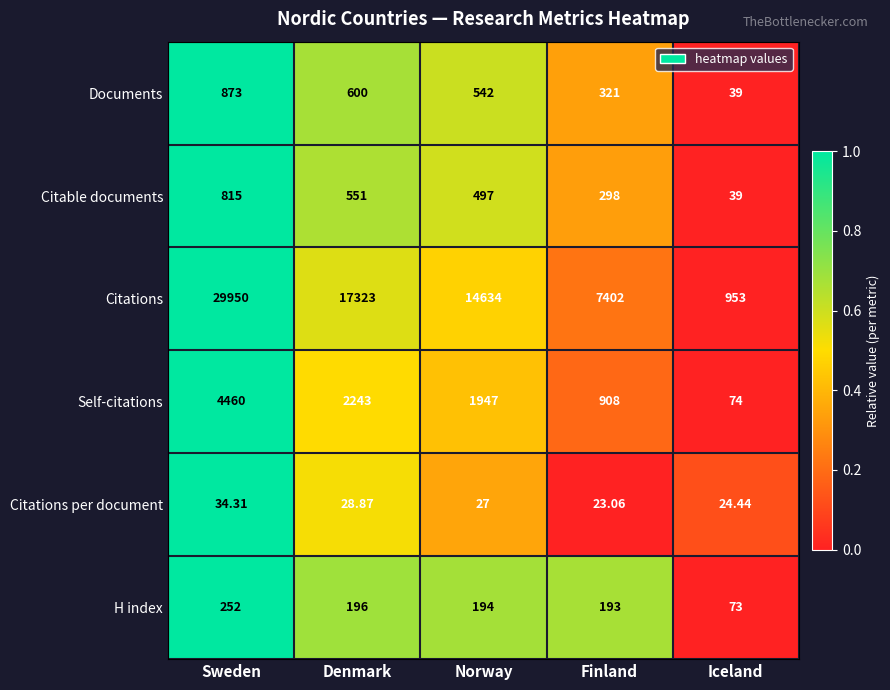

Between Sweden and Iceland, which series saw the biggest shift?

Citations